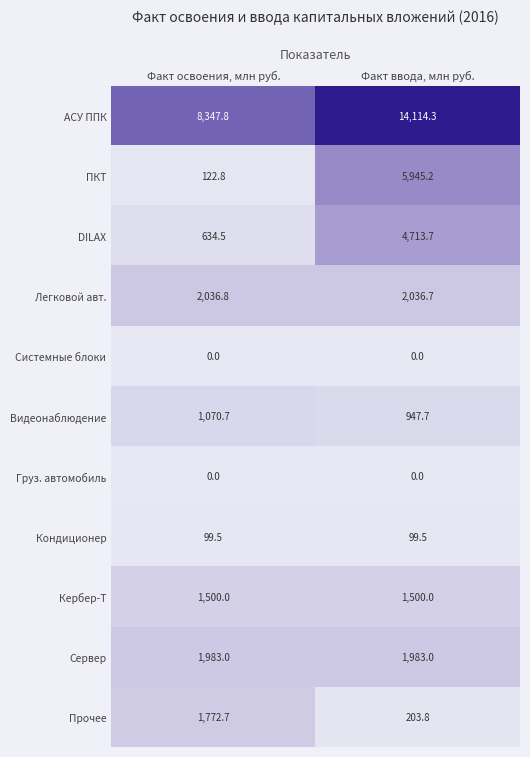

List the labels in order of DILAX value, smallest first.

Факт освоения, млн руб., Факт ввода, млн руб.